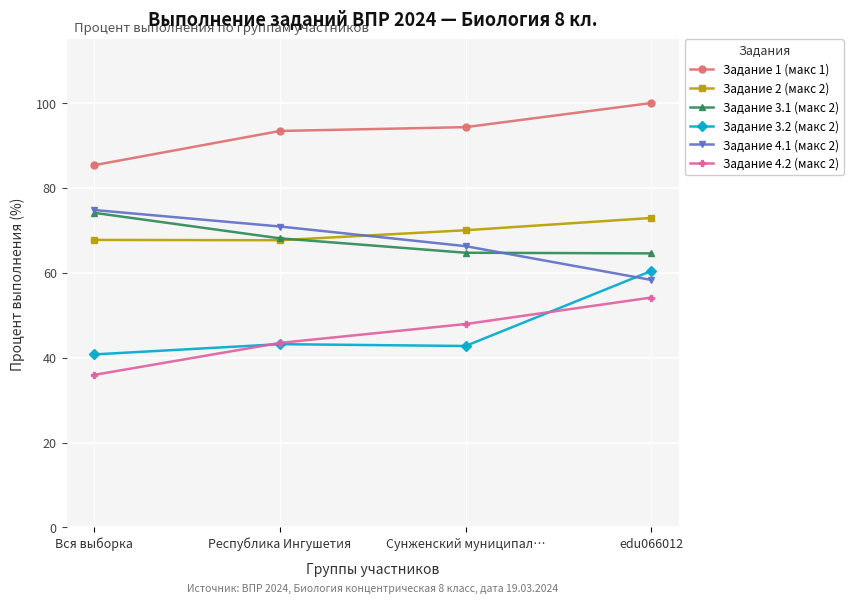

What is the label of the 3rd point from the left?

Сунженский муниципал…